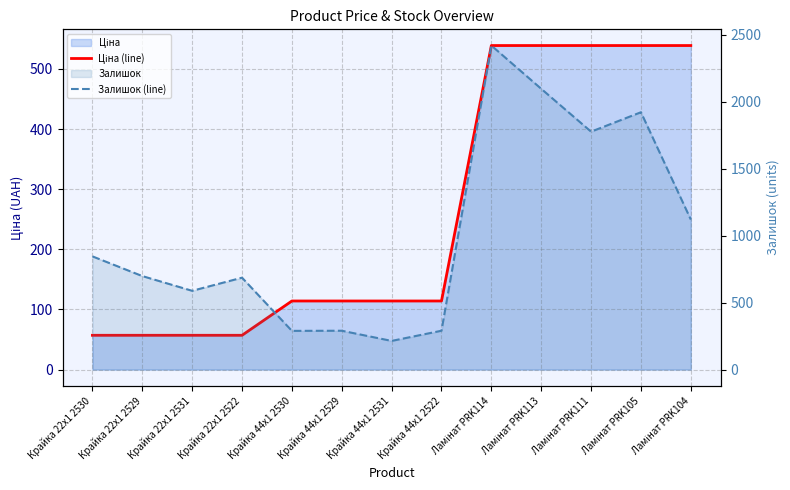

How many values in the Ціна (line) series are below 114?

4